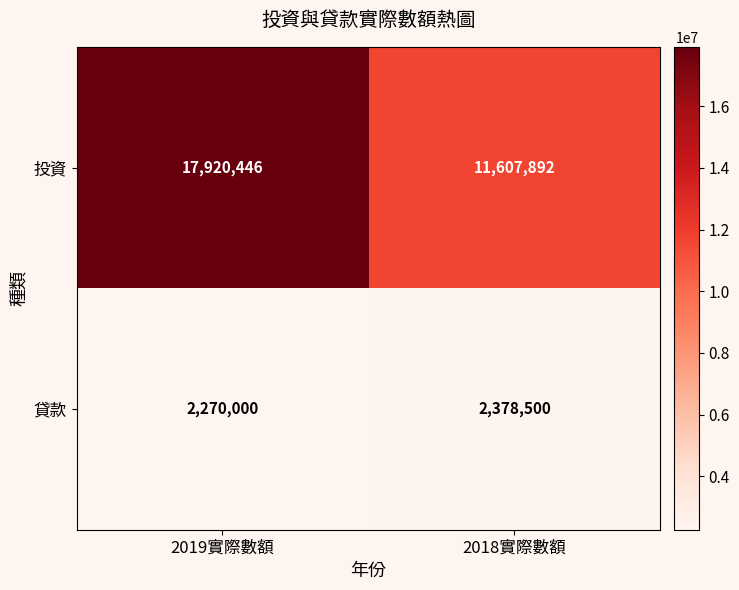

Which label corresponds to the smallest value in the chart?

2019實際數額